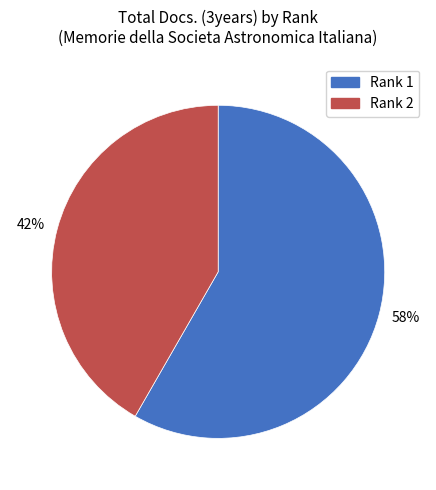

Is there a majority slice in this chart?

Yes